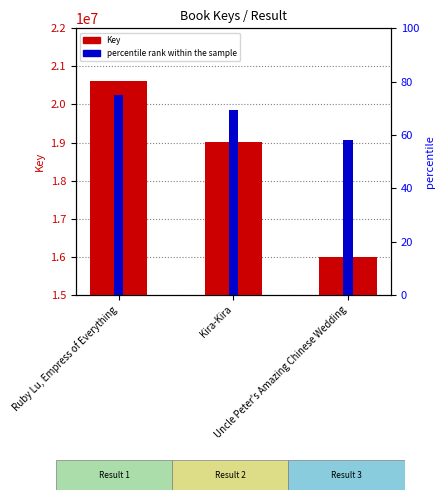

Read the percentile rank within the sample value at Uncle Peter's Amazing Chinese Wedding.

58.2